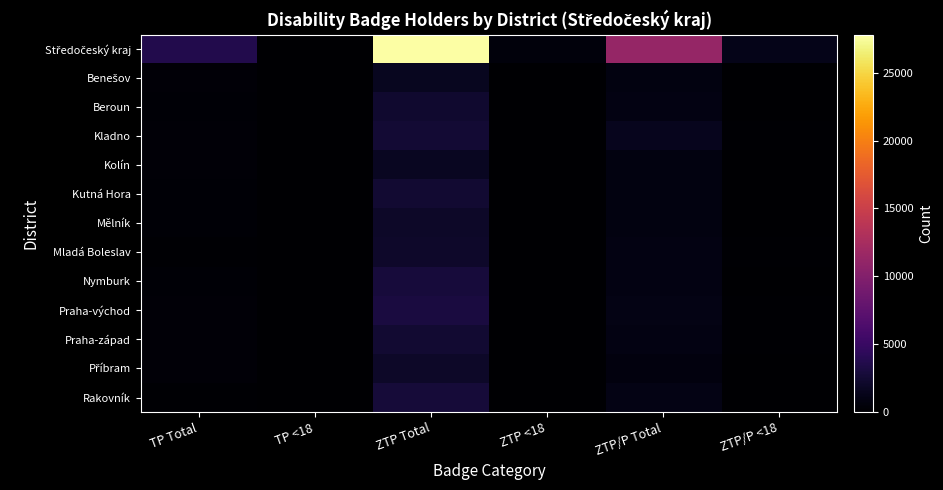

Which series has the widest spread of values?

Středočeský kraj